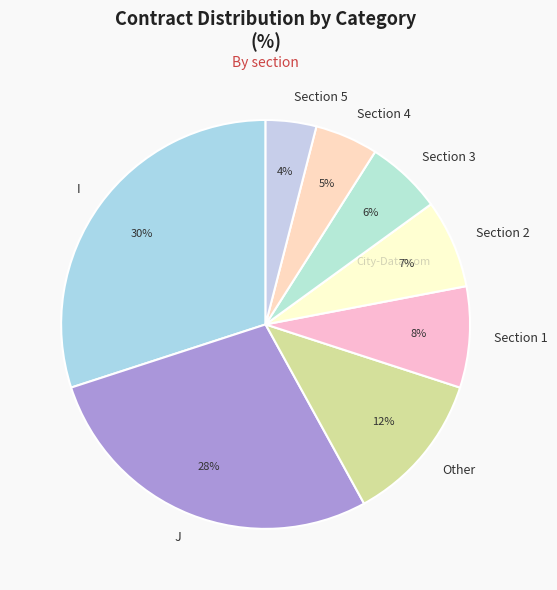

True or false: Other accounts for 1% of the total.

False